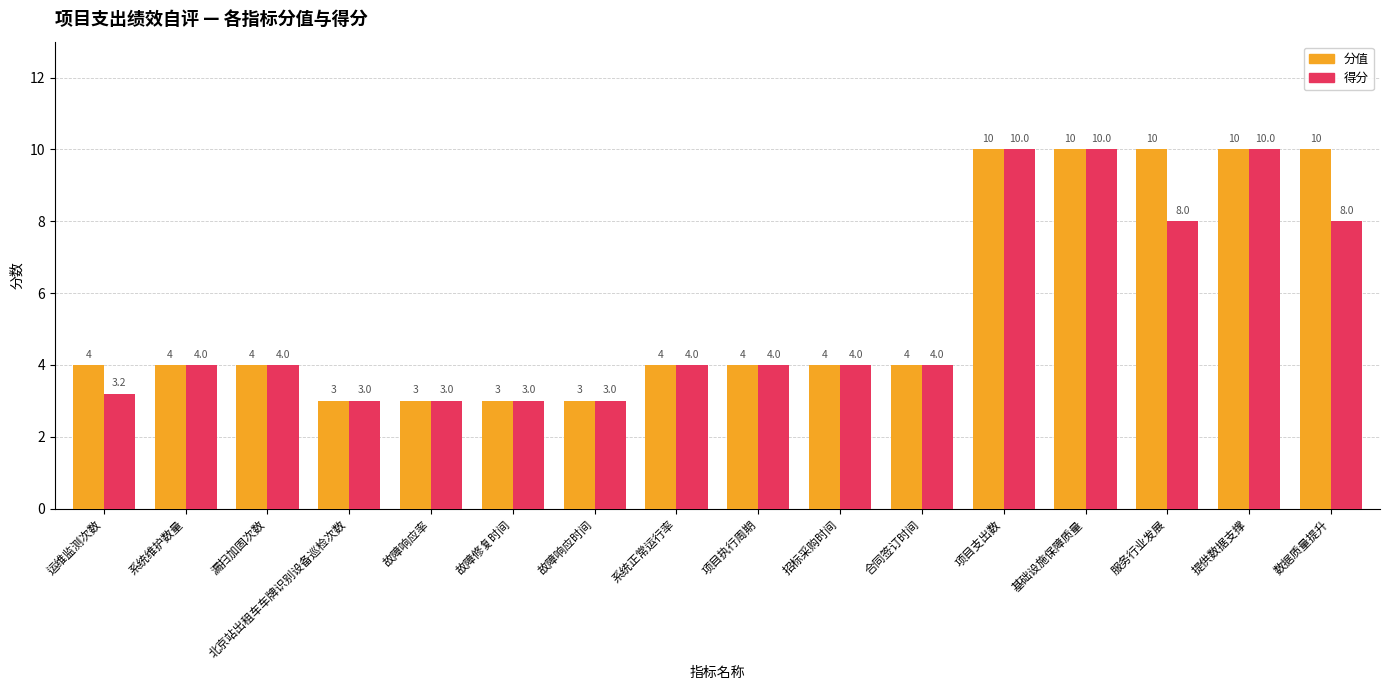

The value of 分值 at 项目支出数 is 10.0. True or false?

True